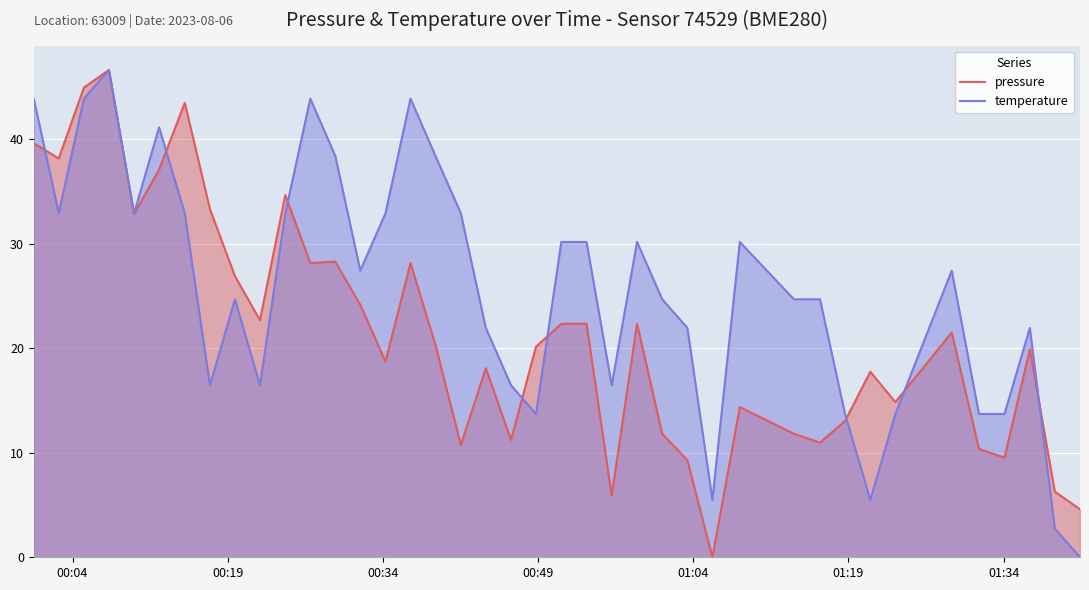

How many lines are shown in the chart?

2